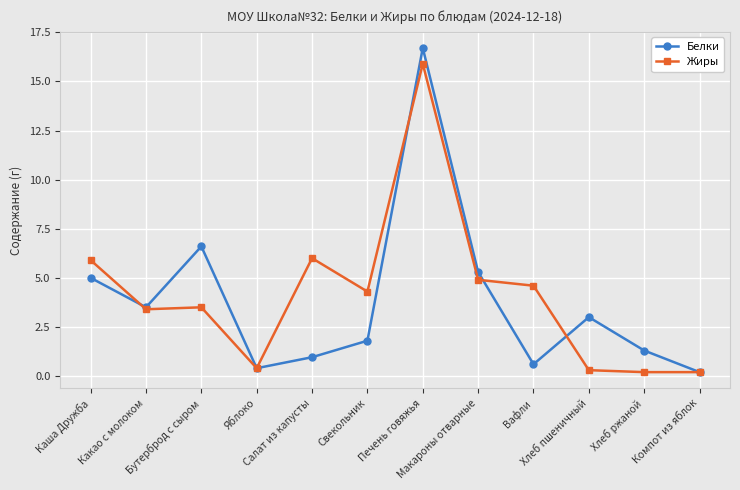

At how many categories does at least one series exceed 2?

9